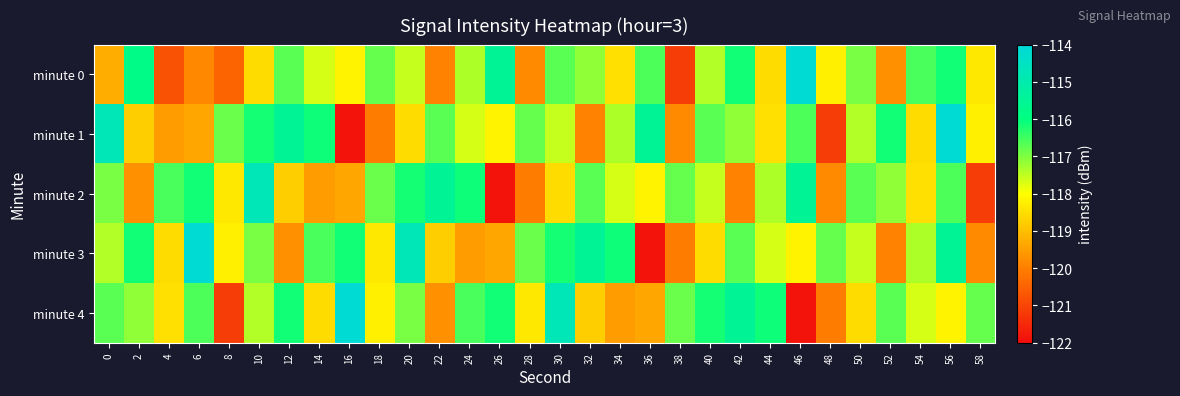

Reading left to right, list all the values displayed in this chart.

minute 0: 0=-119.3	2=-115.8	4=-120.8	6=-119.9	8=-120.5	10=-118.5	12=-116.7	14=-117.7	16=-118.2	18=-116.8	20=-117.5	22=-119.9	24=-117.4	26=-115.5	28=-119.8	30=-116.7	32=-117.1	34=-118.5	36=-116.6	38=-121.1	40=-117.4	42=-116.1	44=-118.5	46=-114.1	48=-118.2	50=-117.0	52=-119.7	54=-116.6	56=-116.1	58=-118.4
minute 1: 0=-114.8	2=-118.8	4=-119.6	6=-119.4	8=-116.8	10=-116.2	12=-115.5	14=-116.1	16=-121.9	18=-120.1	20=-118.5	22=-116.7	24=-117.7	26=-118.2	28=-116.8	30=-117.5	32=-119.9	34=-117.4	36=-115.5	38=-119.8	40=-116.7	42=-117.1	44=-118.5	46=-116.6	48=-121.1	50=-117.4	52=-116.1	54=-118.5	56=-114.1	58=-118.2
minute 2: 0=-117.0	2=-119.7	4=-116.6	6=-116.1	8=-118.4	10=-114.8	12=-118.8	14=-119.6	16=-119.4	18=-116.8	20=-116.2	22=-115.5	24=-116.1	26=-121.9	28=-120.1	30=-118.5	32=-116.7	34=-117.7	36=-118.2	38=-116.8	40=-117.5	42=-119.9	44=-117.4	46=-115.5	48=-119.8	50=-116.7	52=-117.1	54=-118.5	56=-116.6	58=-121.1
minute 3: 0=-117.4	2=-116.1	4=-118.5	6=-114.1	8=-118.2	10=-117.0	12=-119.7	14=-116.6	16=-116.1	18=-118.4	20=-114.8	22=-118.8	24=-119.6	26=-119.4	28=-116.8	30=-116.2	32=-115.5	34=-116.1	36=-121.9	38=-120.1	40=-118.5	42=-116.7	44=-117.7	46=-118.2	48=-116.8	50=-117.5	52=-119.9	54=-117.4	56=-115.5	58=-119.8
minute 4: 0=-116.7	2=-117.1	4=-118.5	6=-116.6	8=-121.1	10=-117.4	12=-116.1	14=-118.5	16=-114.1	18=-118.2	20=-117.0	22=-119.7	24=-116.6	26=-116.1	28=-118.4	30=-114.8	32=-118.8	34=-119.6	36=-119.4	38=-116.8	40=-116.2	42=-115.5	44=-116.1	46=-121.9	48=-120.1	50=-118.5	52=-116.7	54=-117.7	56=-118.2	58=-116.8